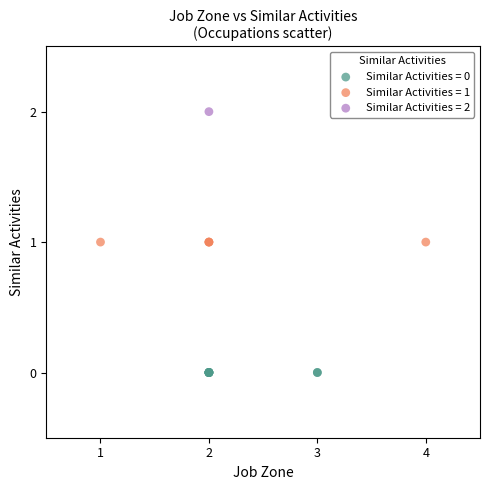

Which series contains the highest Y value?

Similar Activities = 2